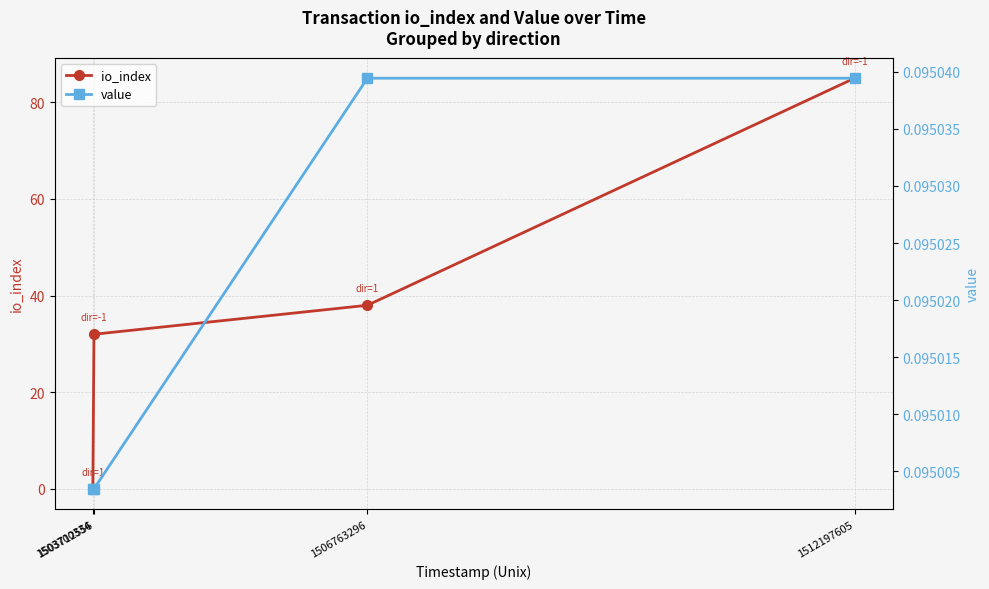

True or false: value and io_index intersect in this chart.

True